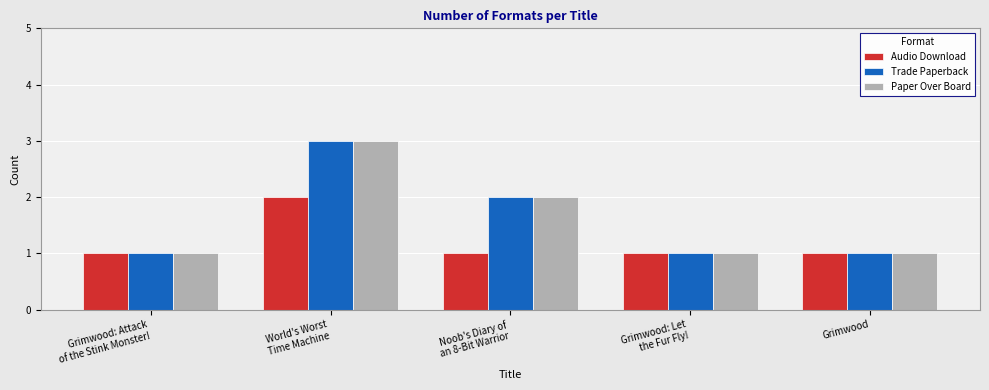

At which label is Paper Over Board closest to 2?

Noob's Diary of
an 8-Bit Warrior